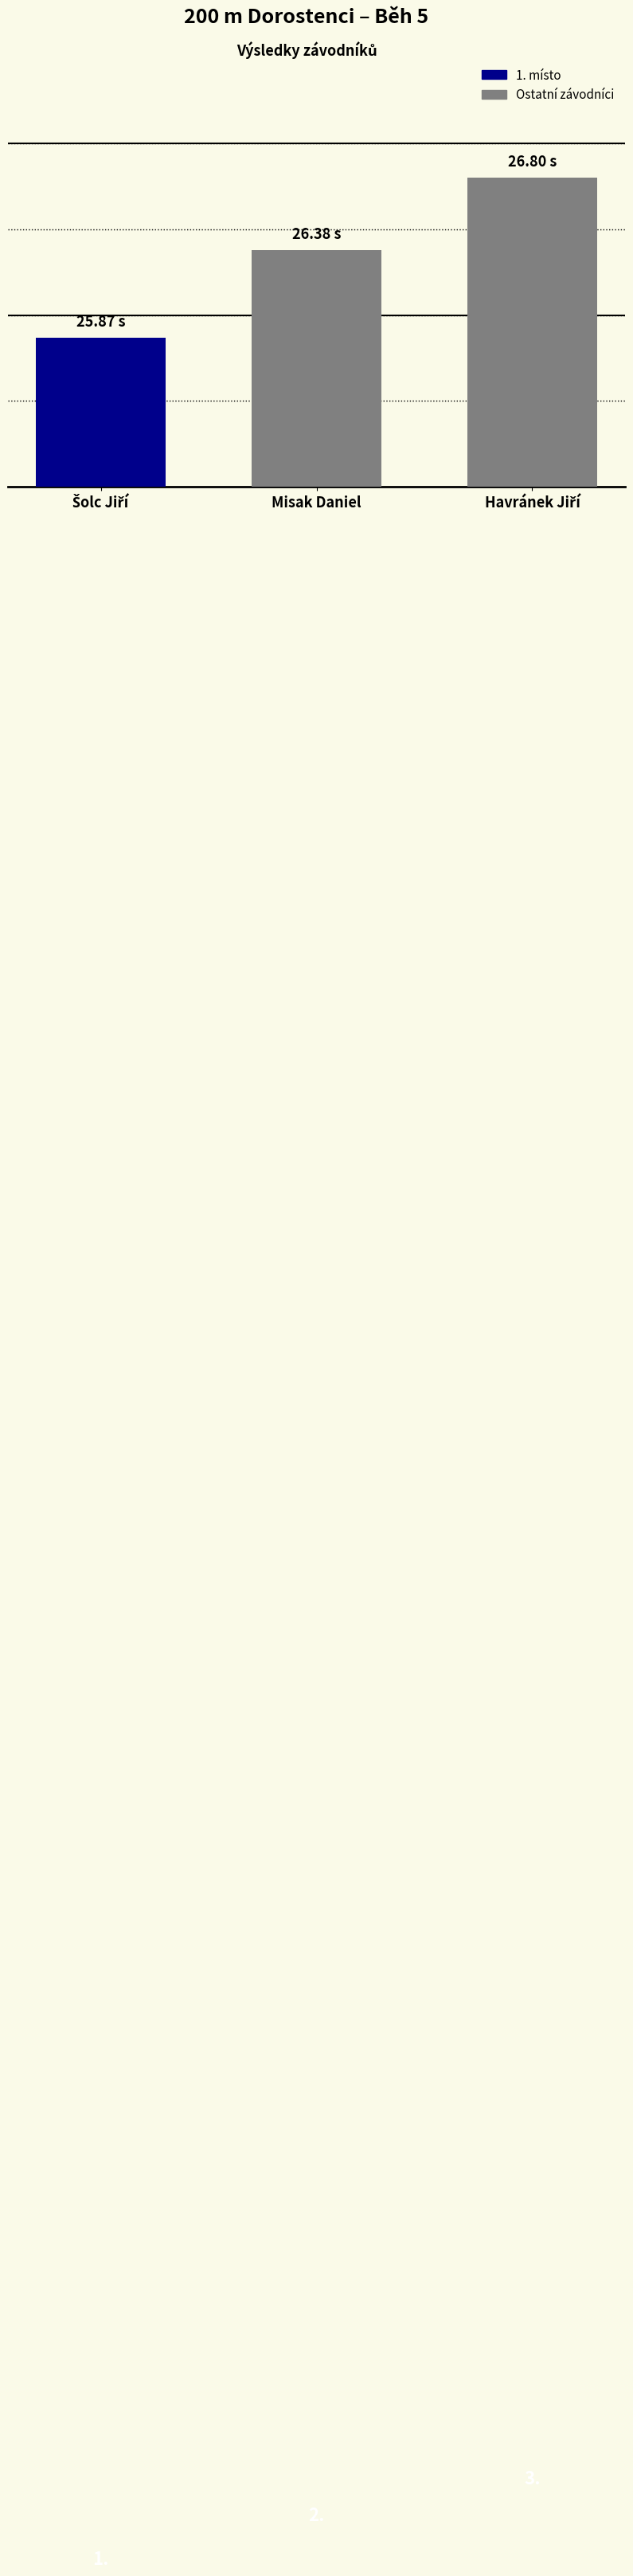

Which label corresponds to the smallest value in the chart?

Misak Daniel